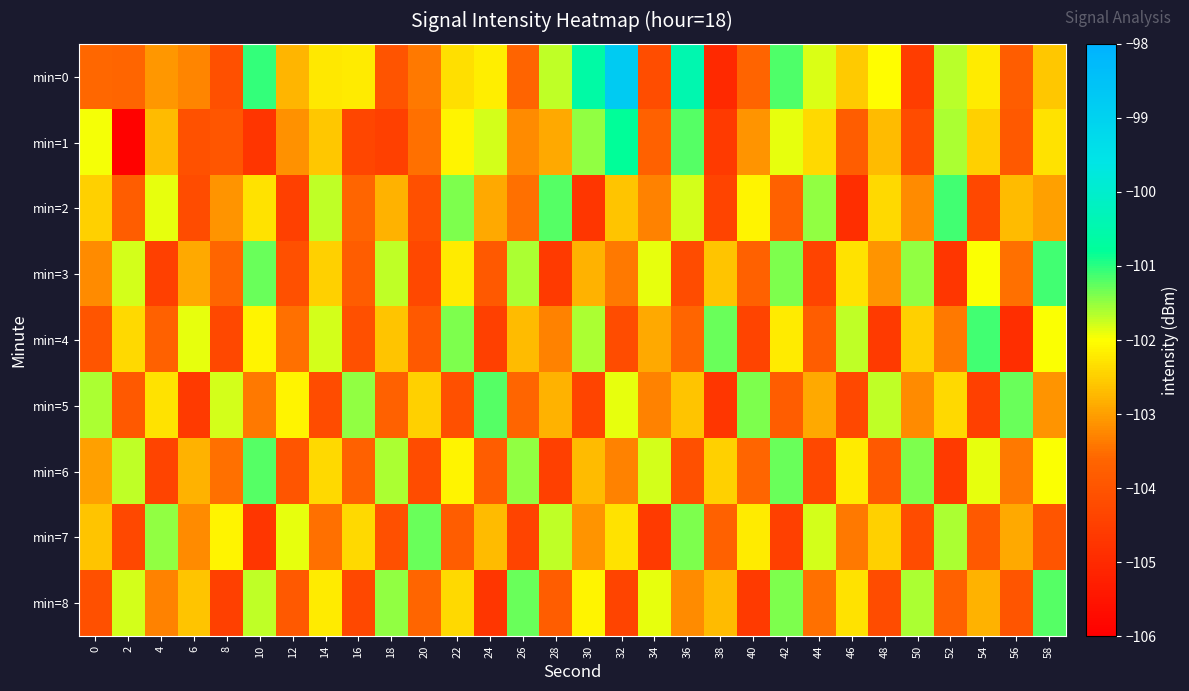

How many series are shown in this chart?

9